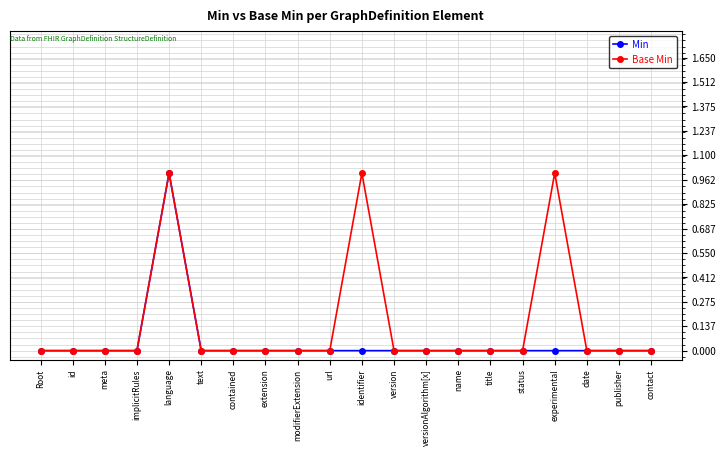

True or false: Base Min has more than 2 points higher than both neighbors.

True